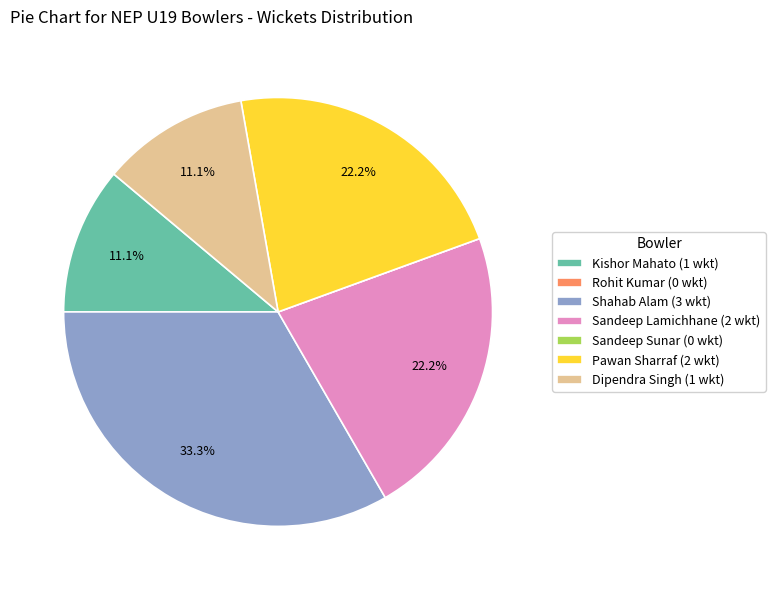

The Kishor Mahato slice represents 5% of the pie. True or false?

False